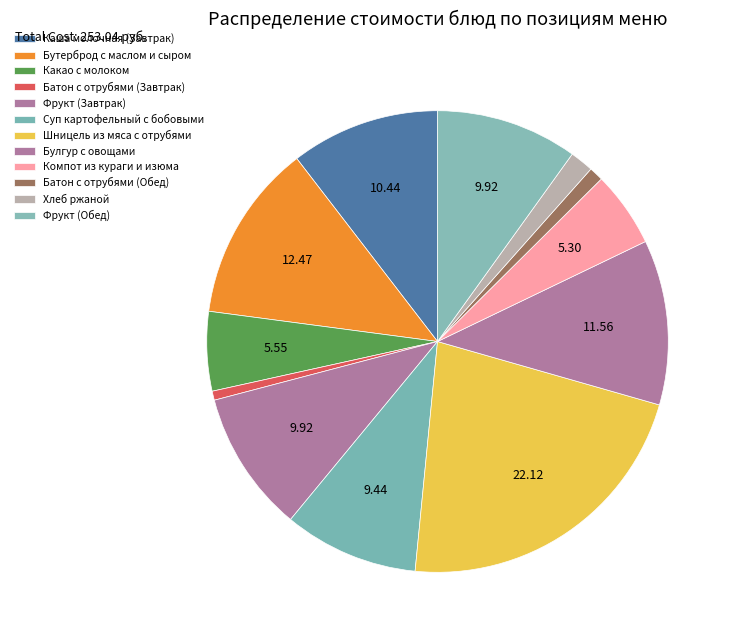

Is there a majority slice in this chart?

No